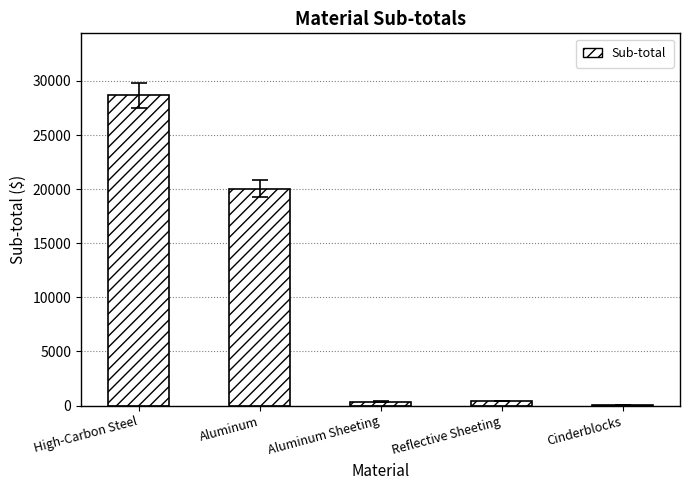

Where is the data nearest to the value 14343?

Aluminum